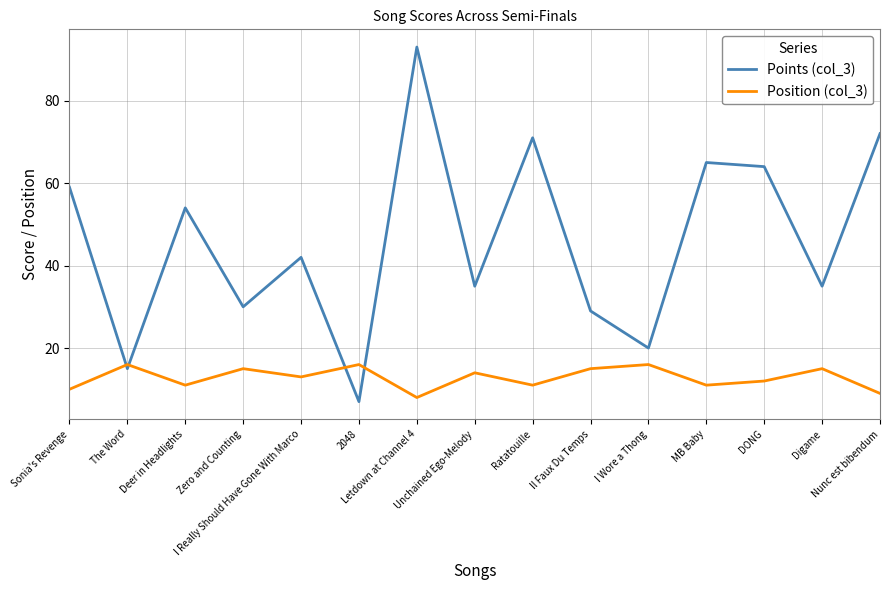

At The Word, list the series in order from smallest to largest.

Points (col_3), Position (col_3)